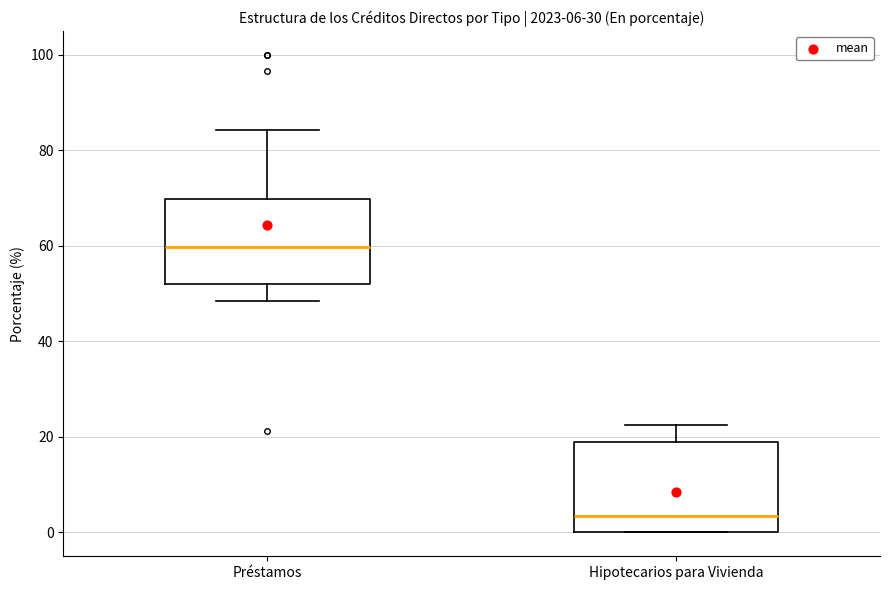

Which box's median line is the highest?

Préstamos